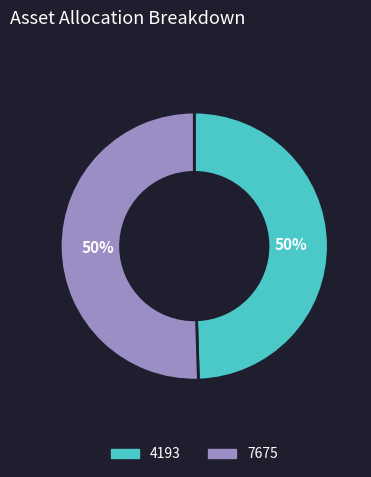

Count the number of slices in the pie.

2